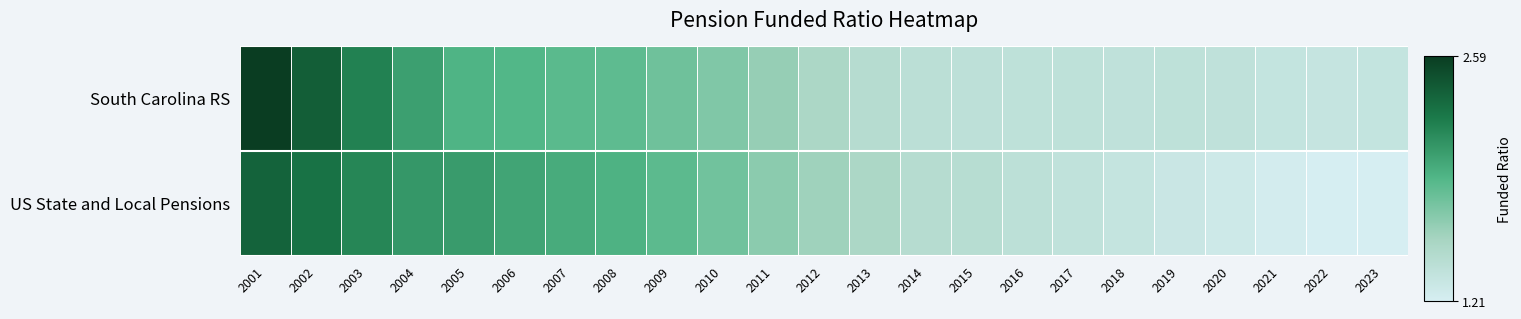

At which category does the chart reach its minimum across all series?

2023